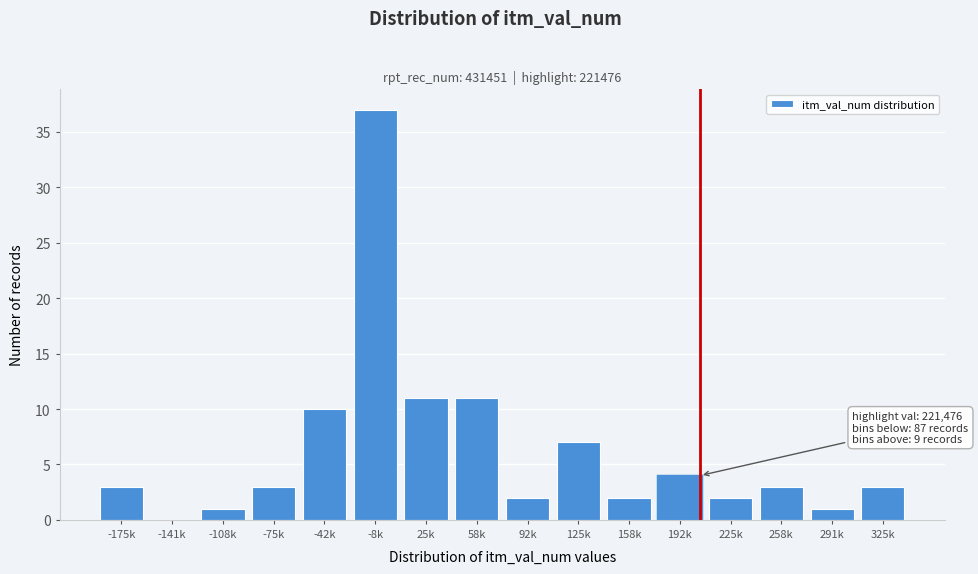

Reading left to right, extract all data points from this chart.

-175k=3	-141k=0	-108k=1	-75k=3	-42k=10	-8k=37	25k=11	58k=11	92k=2	125k=7	158k=2	192k=4	225k=2	258k=3	291k=1	325k=3